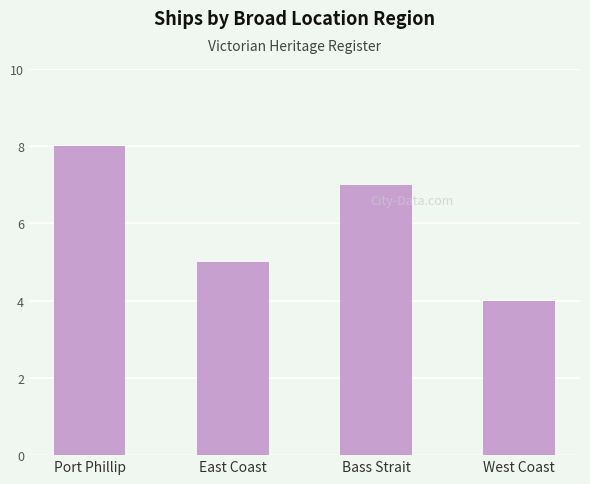

What is the difference between the maximum and minimum values?

4